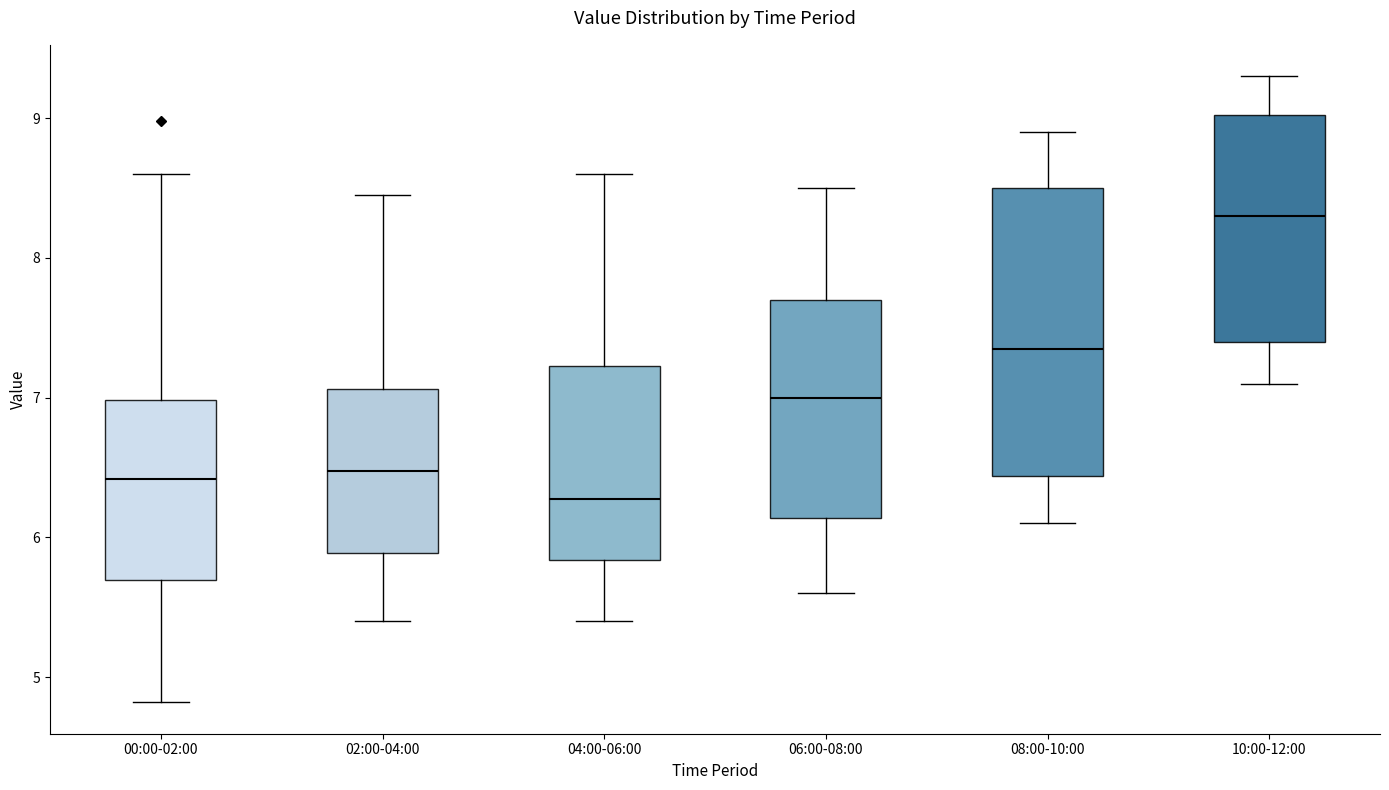

Where does the median line of the box for 08:00-10:00 sit on the y-axis? The values are not printed on the chart, so give them approximately, as read against the axis.

7.4